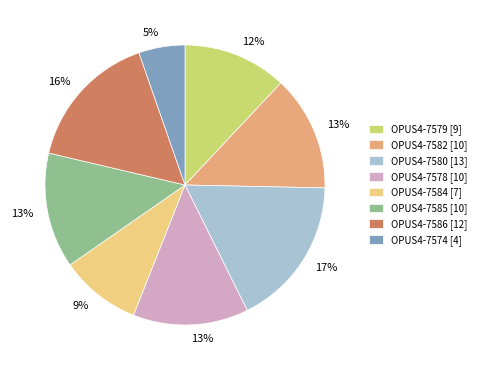

To the nearest percent, what is the difference between the largest and smallest slice percentages?

12%